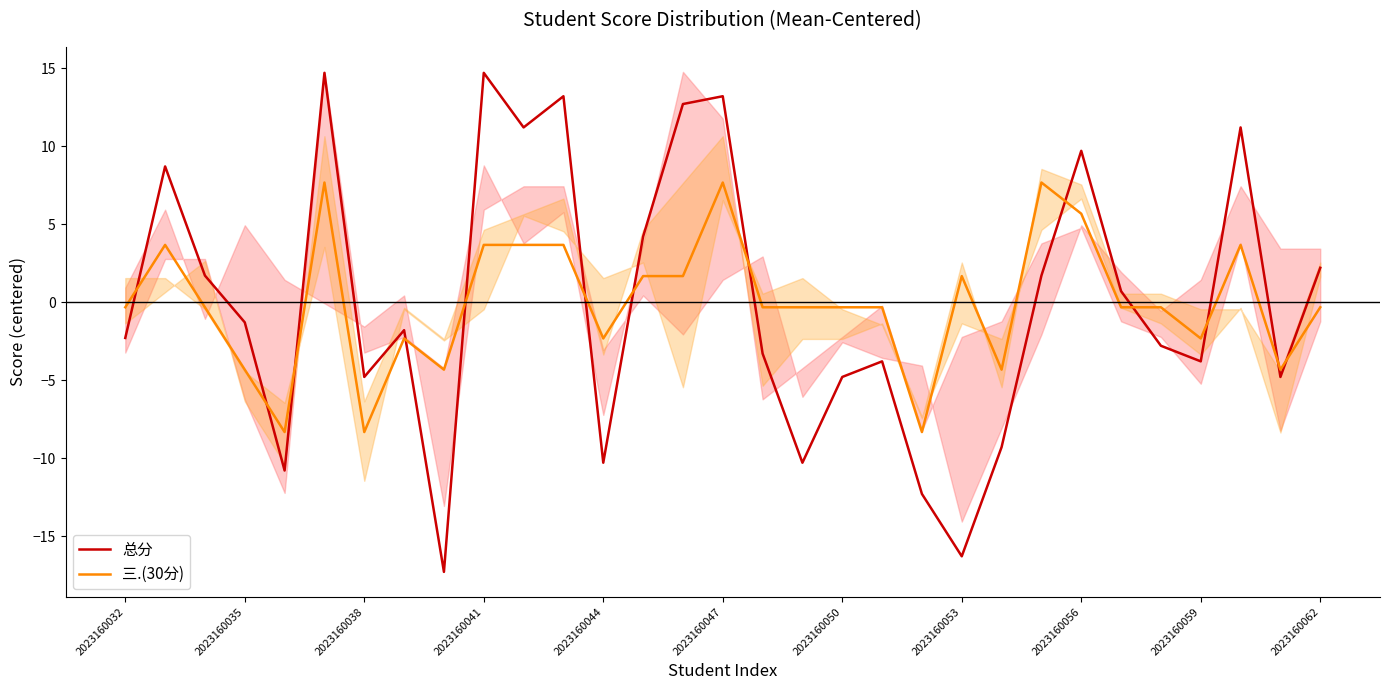

How many interior local peaks does the 三.(30分) series have?

7